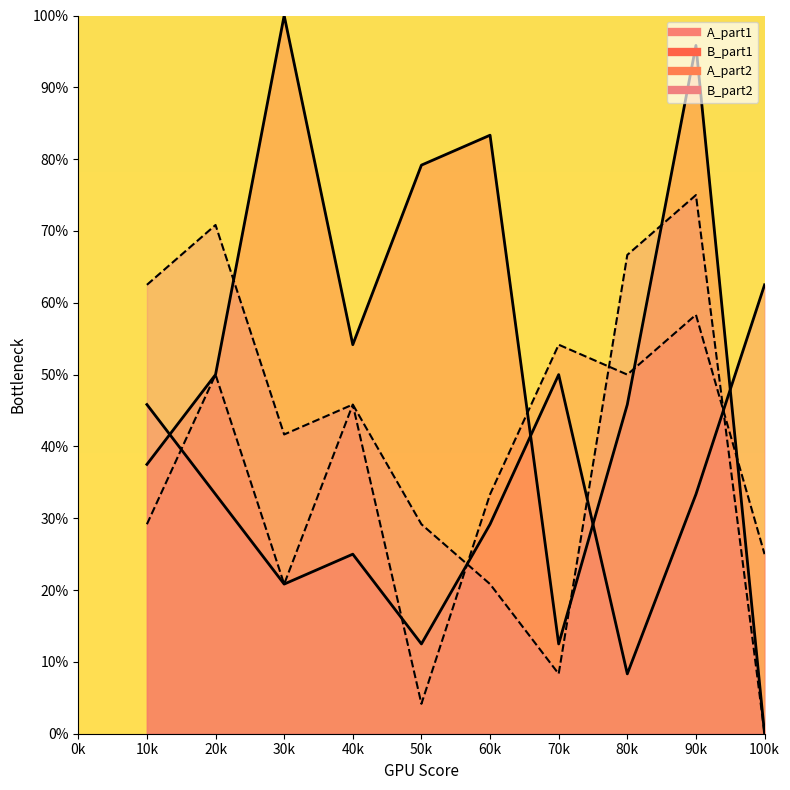

List the series in order of their peak value, highest first.

B_part1, B_part2, A_part1, A_part2